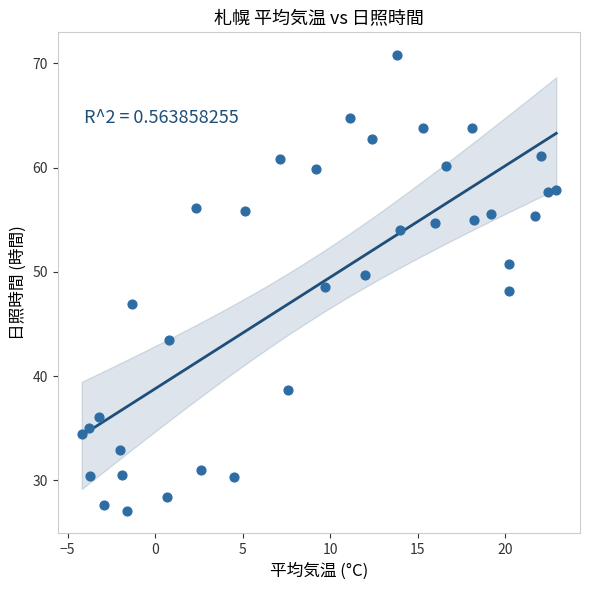

What is the range of Y values (max minus min)?

43.7